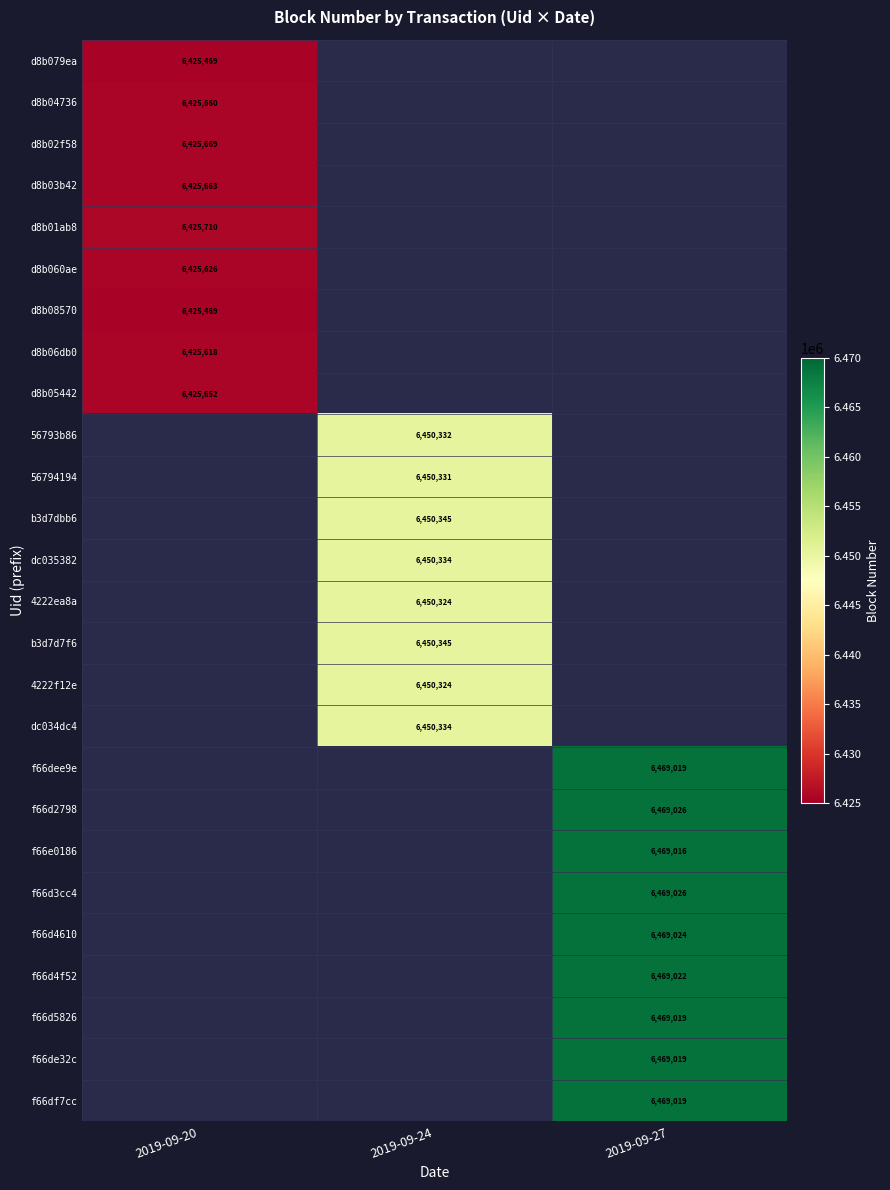

Which label corresponds to the largest value in the chart?

2019-09-27